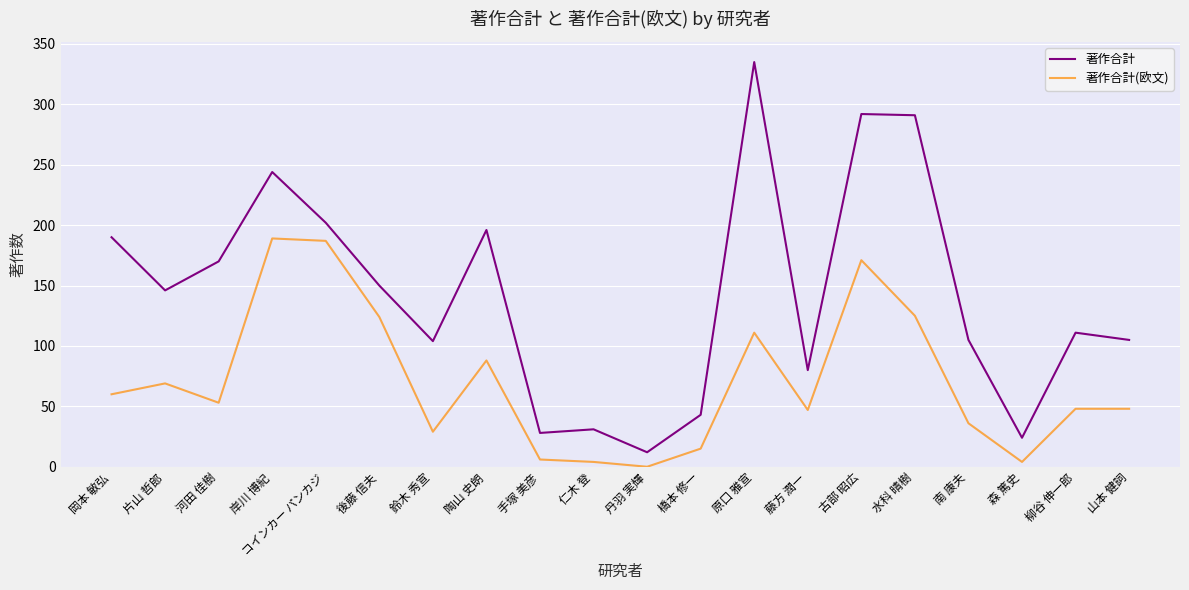

What is the greatest value displayed?

335